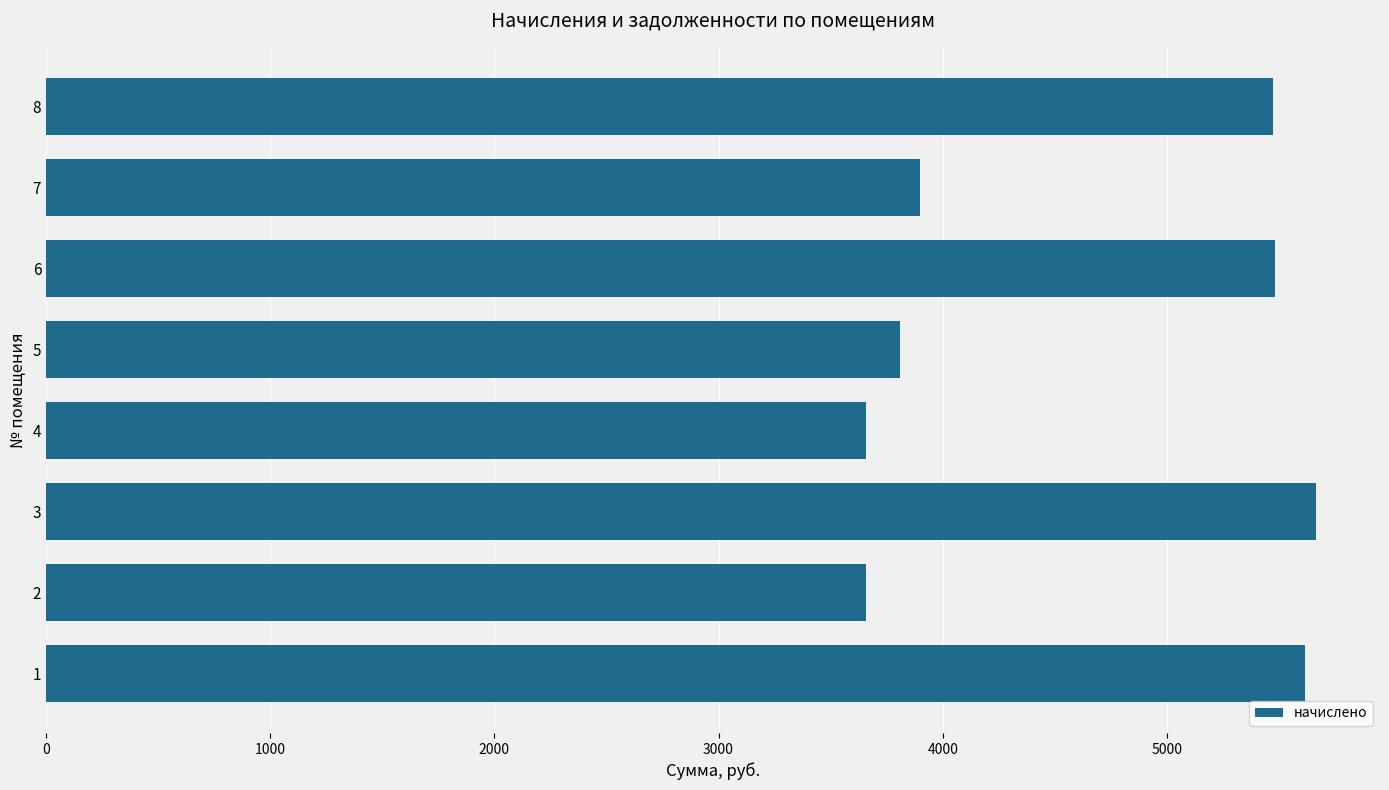

The value at 1 is 5614.0. True or false?

True